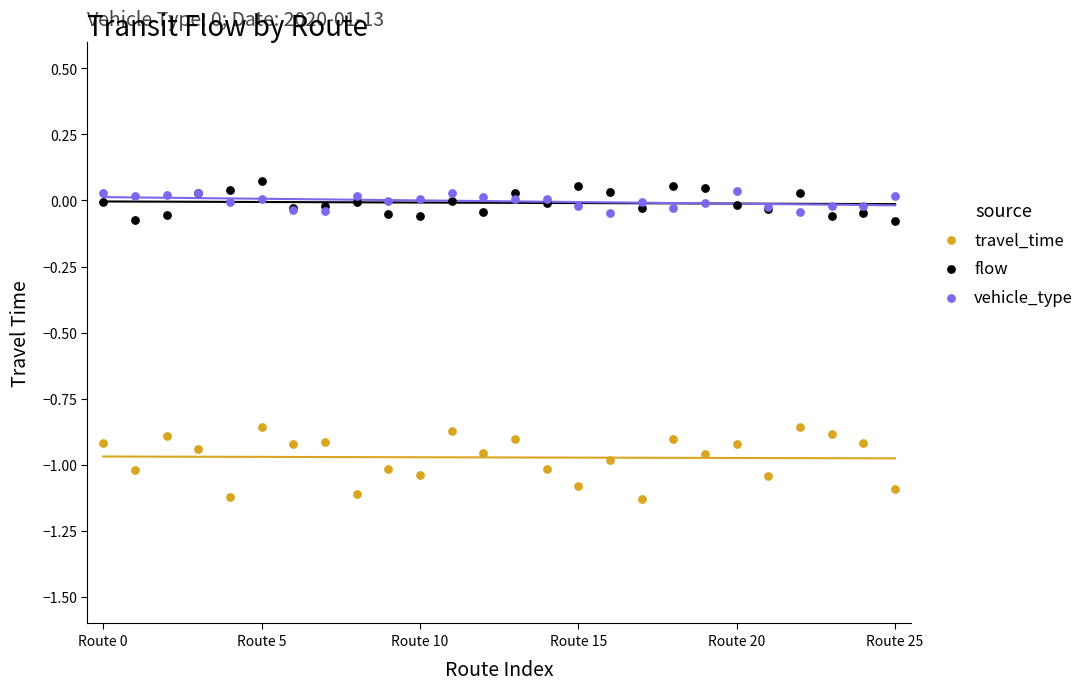

Which series reaches the minimum Y coordinate?

travel_time